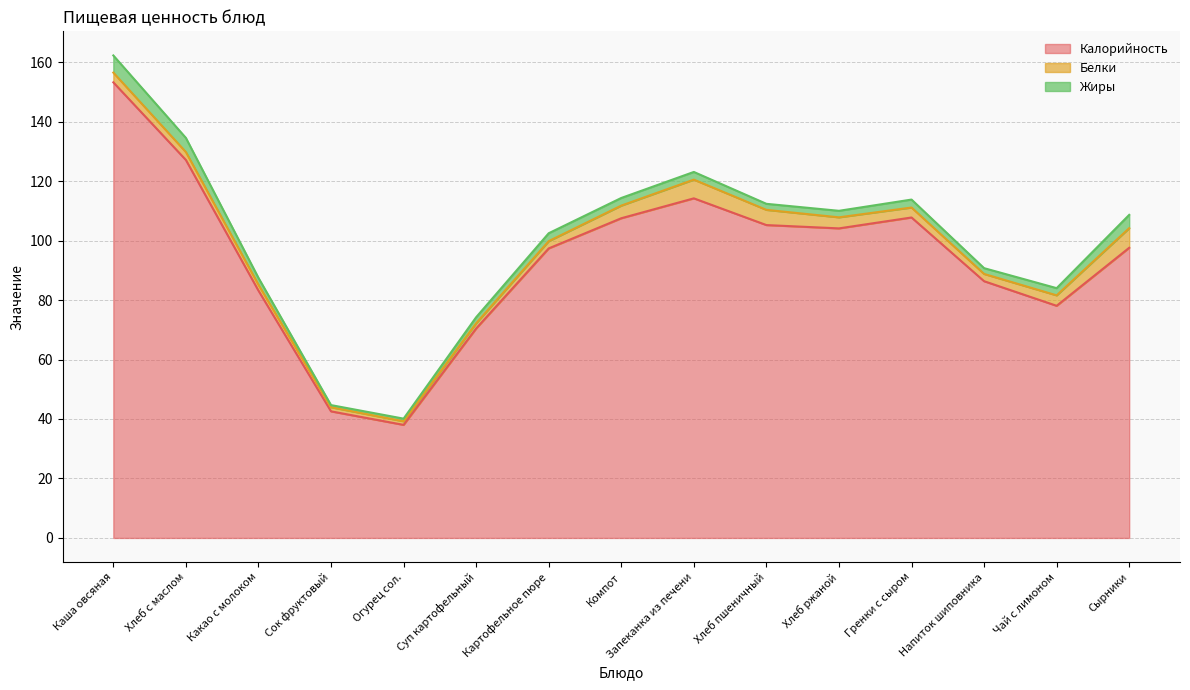

At which category is the sum across all series the highest?

Каша овсяная